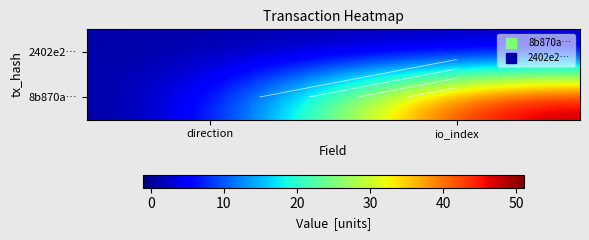

List the series in order of their peak value, lowest first.

2402e2…, 8b870a…